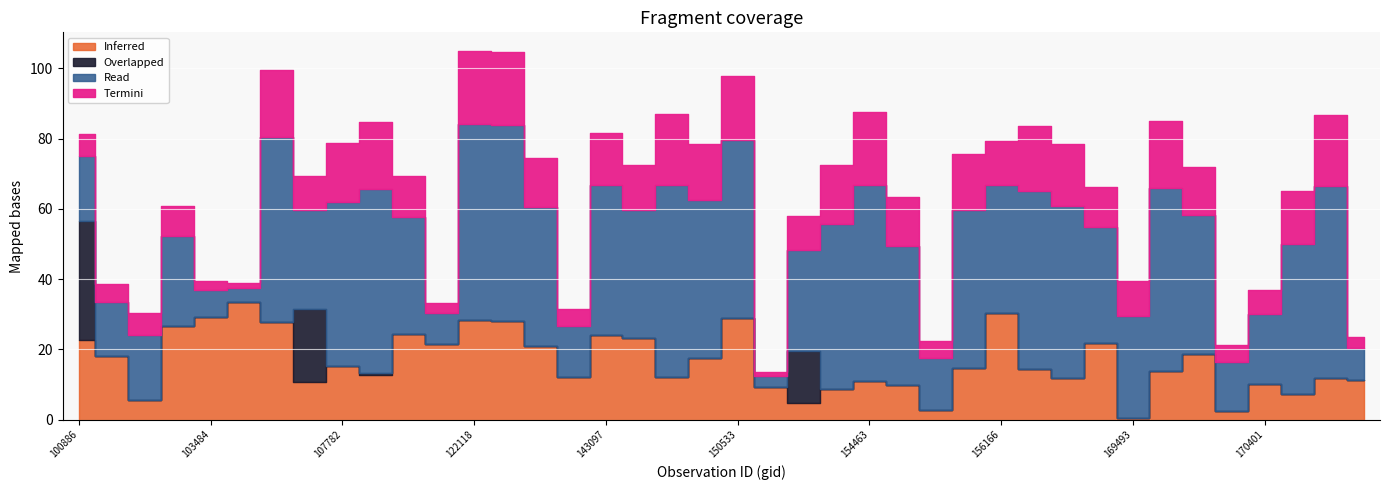

Count the number of data series in this chart.

4